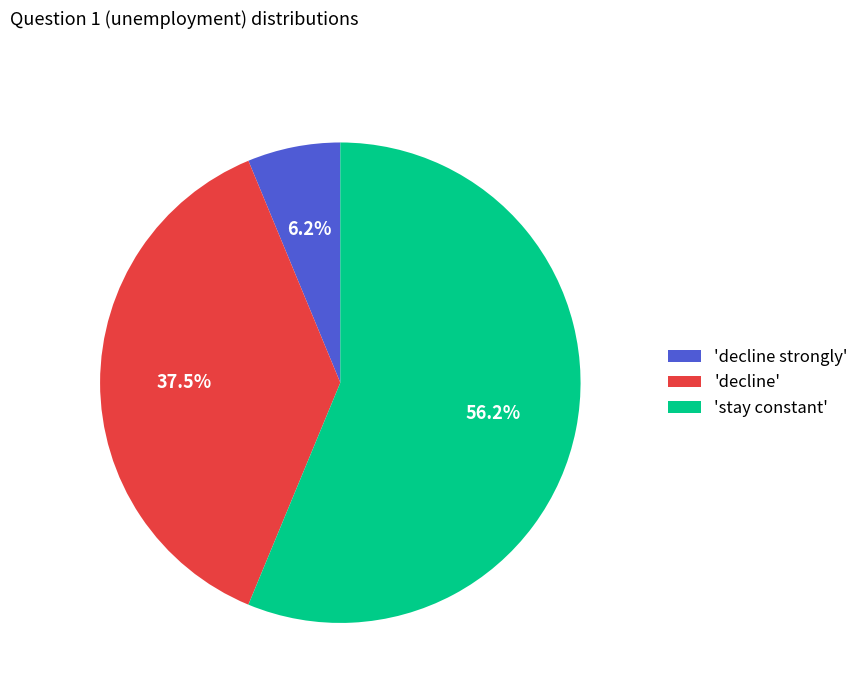

Rank the categories by value from highest to lowest.

'stay constant', 'decline', 'decline strongly'